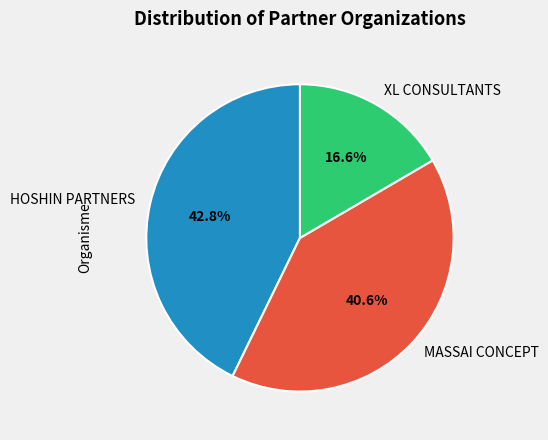

What is the smallest slice in the pie chart?

XL CONSULTANTS